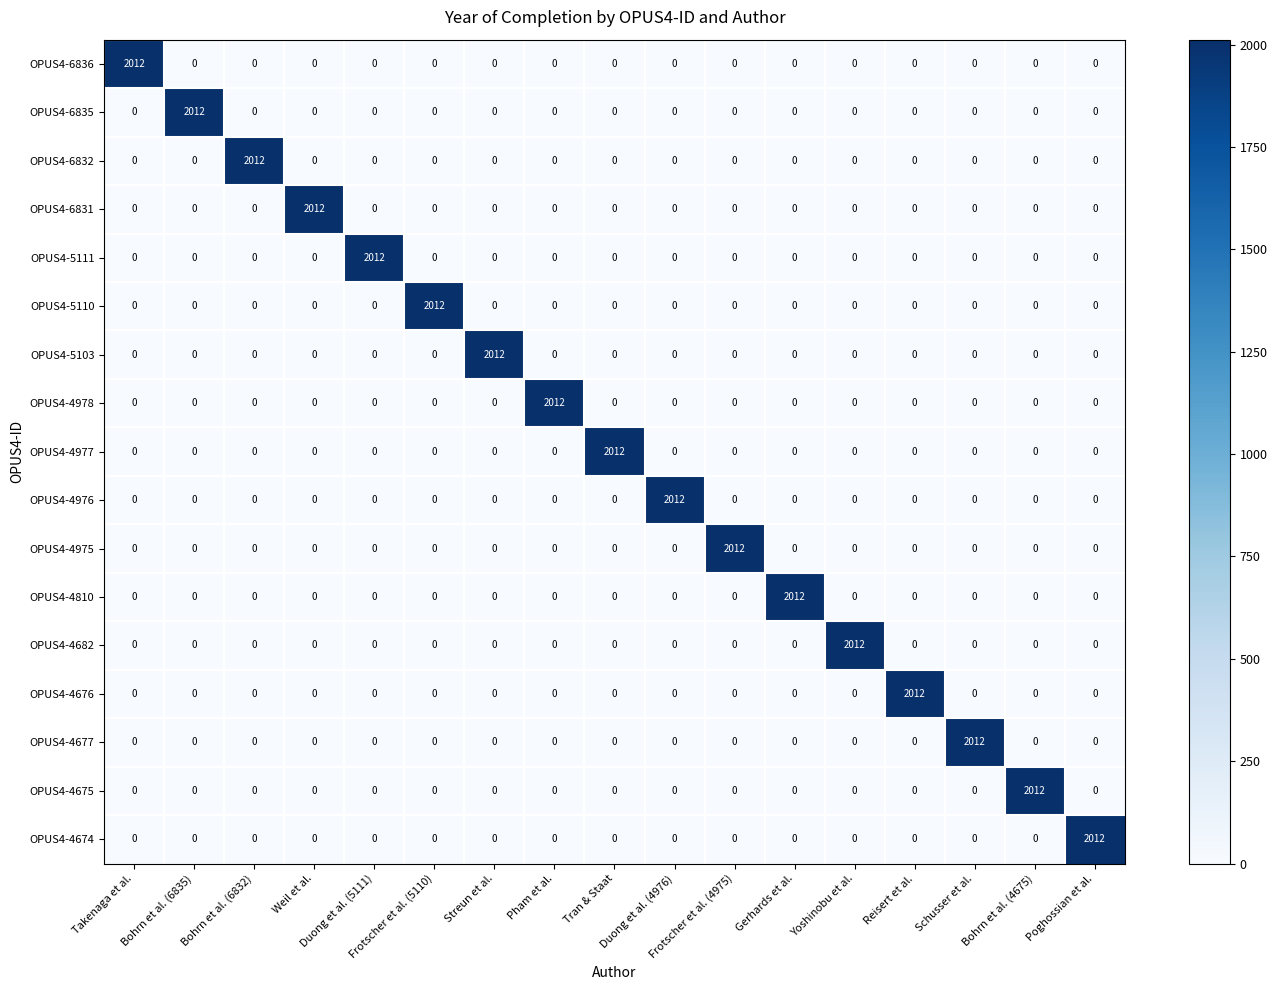

What is the sum of all OPUS4-4976 values?

2012